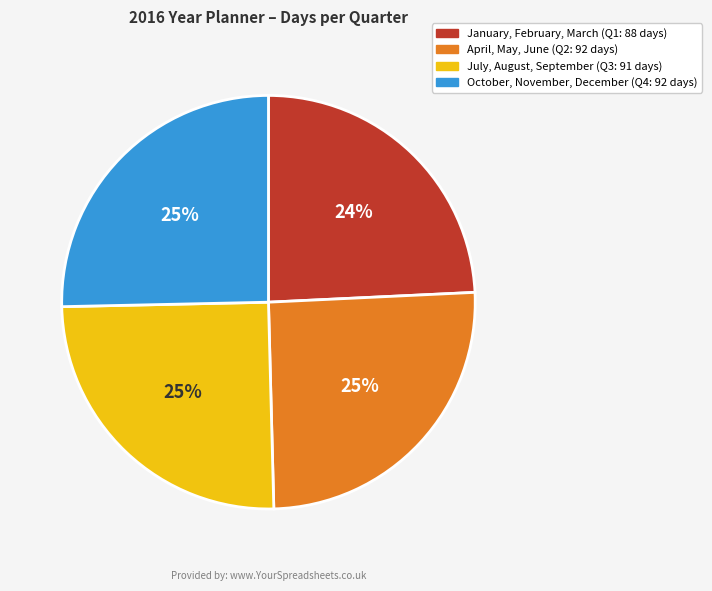

To the nearest percent, what is the average slice percentage?

25%